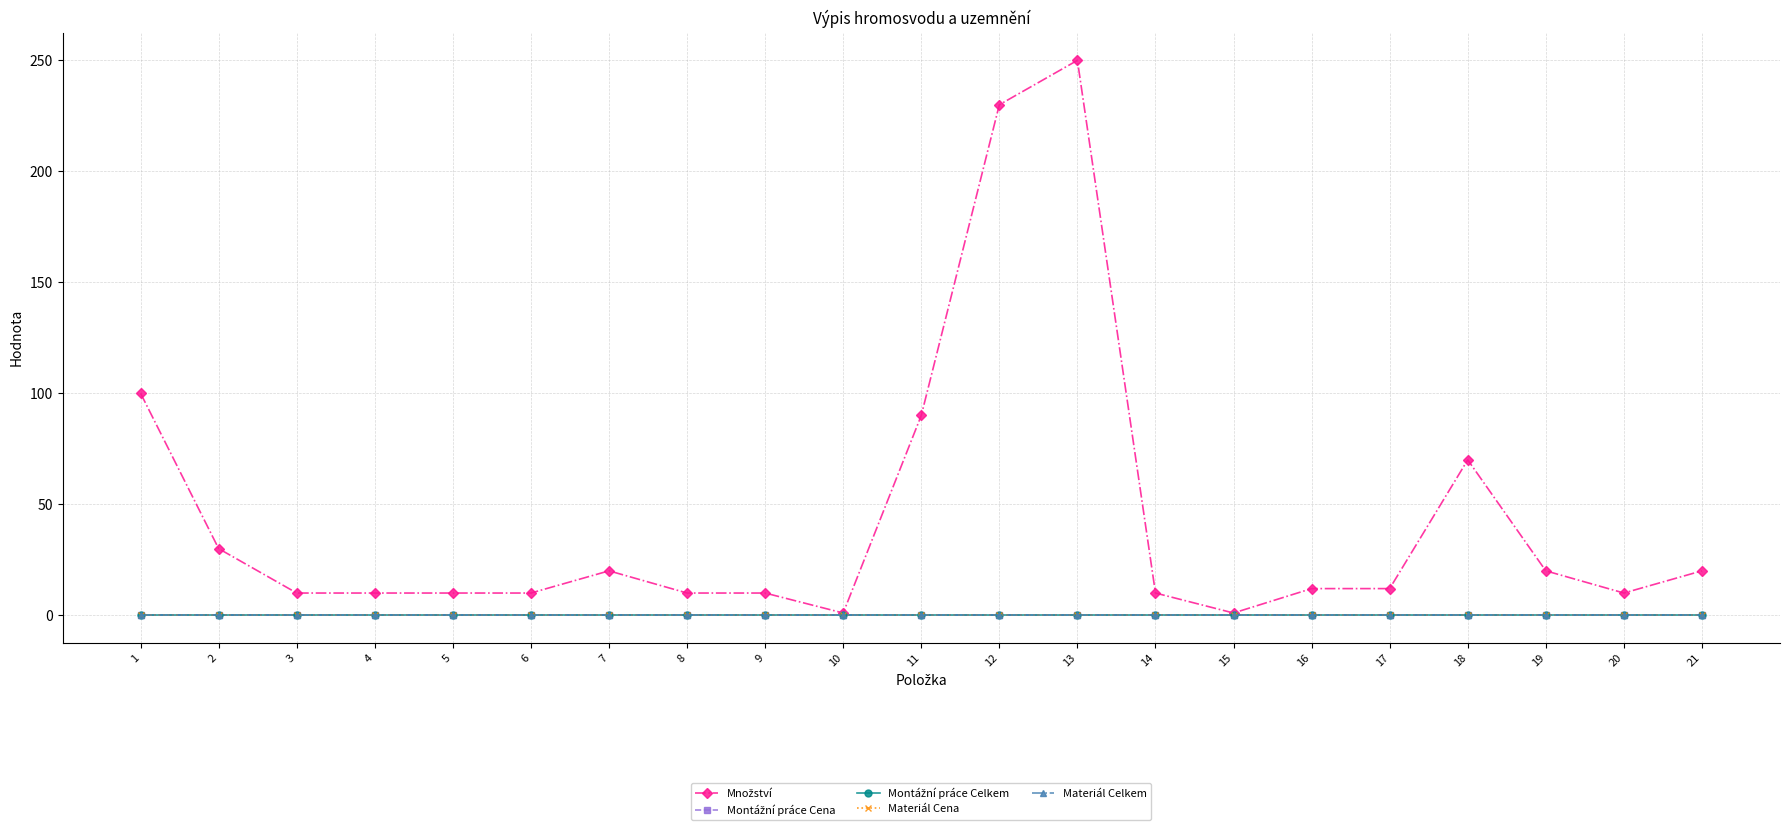

Does the chart have visible grid lines?

Yes